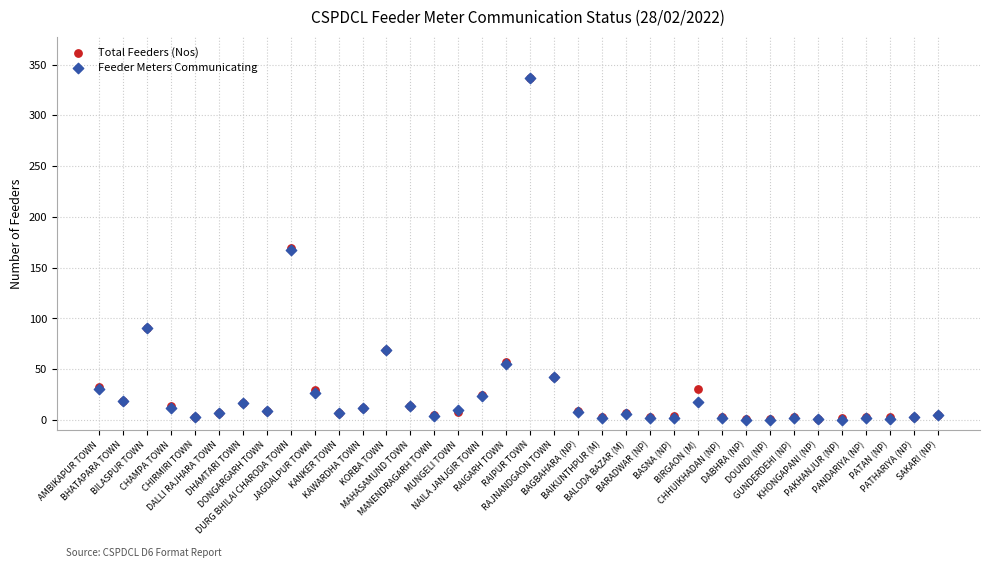

What are all the series names shown in the legend?

Total Feeders (Nos), Feeder Meters Communicating